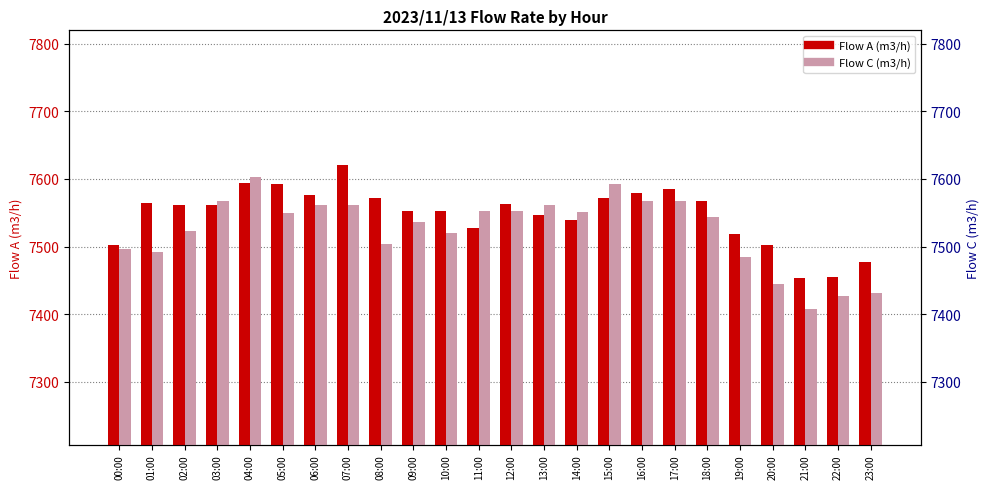

What is the difference between the highest and lowest values at 18:00?

24